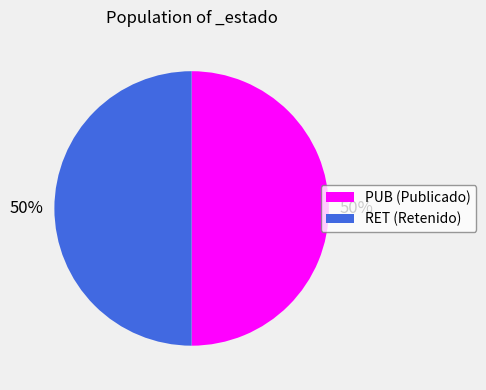

What is the ratio of the value at PUB (Publicado) to the value at RET (Retenido)?

1.0